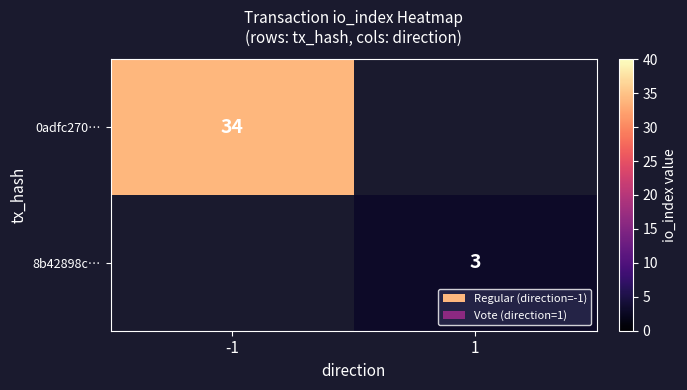

Is the value of 8b42898c… at 1 greater than the value of 0adfc270… at -1?

No